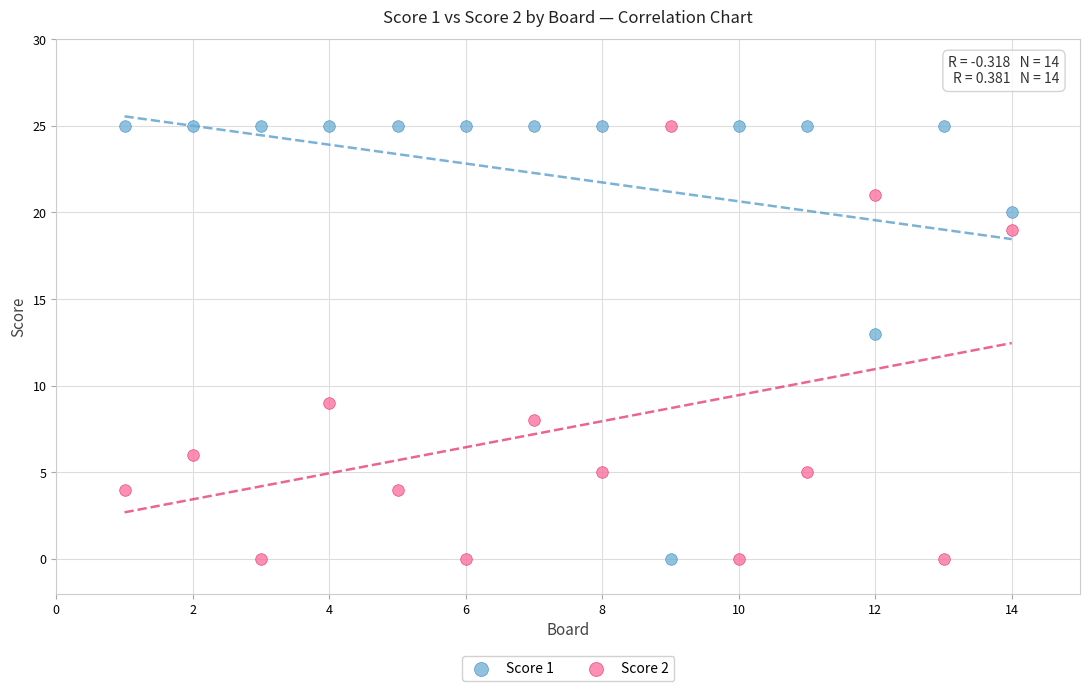

What is the X range (max minus min) for the scatter plot?

13